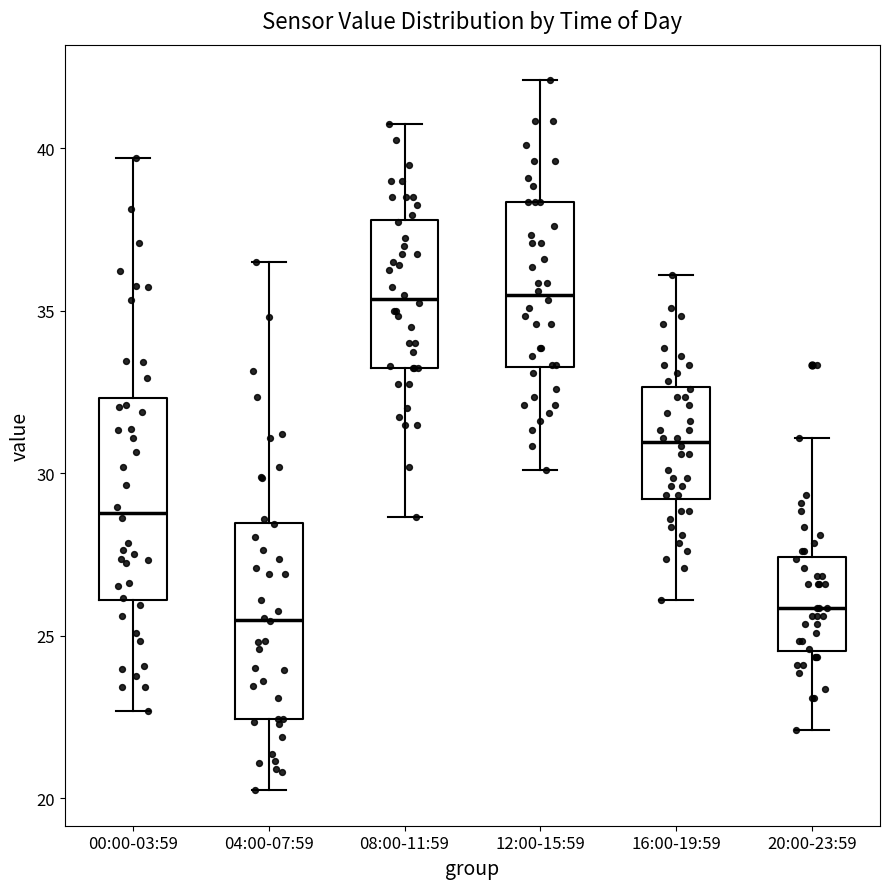

Reading left to right, transcribe this box plot: for each box, give where its median line is, the range the box spans, and where its two whiskers end, as read against the y-axis. The values are not printed on the chart, so give them approximately, as read against the axis.

00:00-03:59: median 29.0, box 26.0 to 32.5, whiskers 22.5 to 39.5
04:00-07:59: median 25.5, box 22.5 to 28.5, whiskers 20.5 to 36.5
08:00-11:59: median 35.5, box 33.5 to 38.0, whiskers 28.5 to 41.0
12:00-15:59: median 35.5, box 33.5 to 38.5, whiskers 30.0 to 42.0
16:00-19:59: median 31.0, box 29.0 to 32.5, whiskers 26.0 to 36.0
20:00-23:59: median 26.0, box 24.5 to 27.5, whiskers 22.0 to 31.0